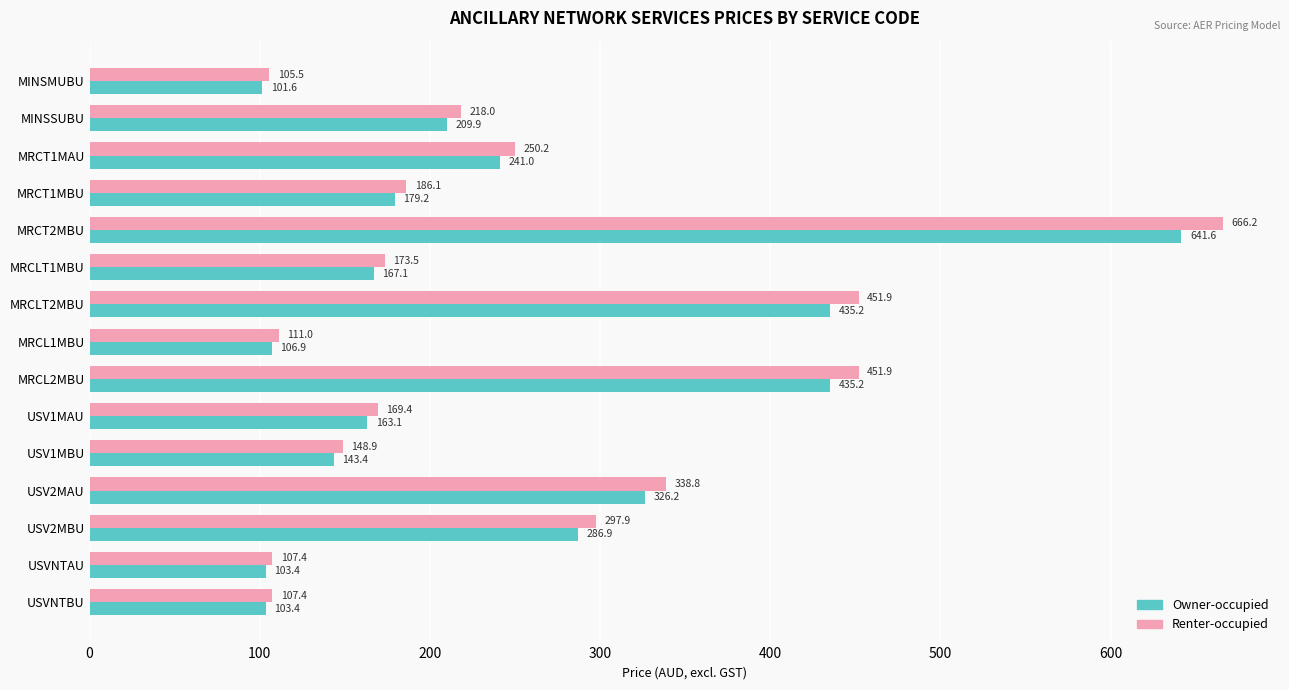

Which series has the largest total across all categories?

Renter-occupied